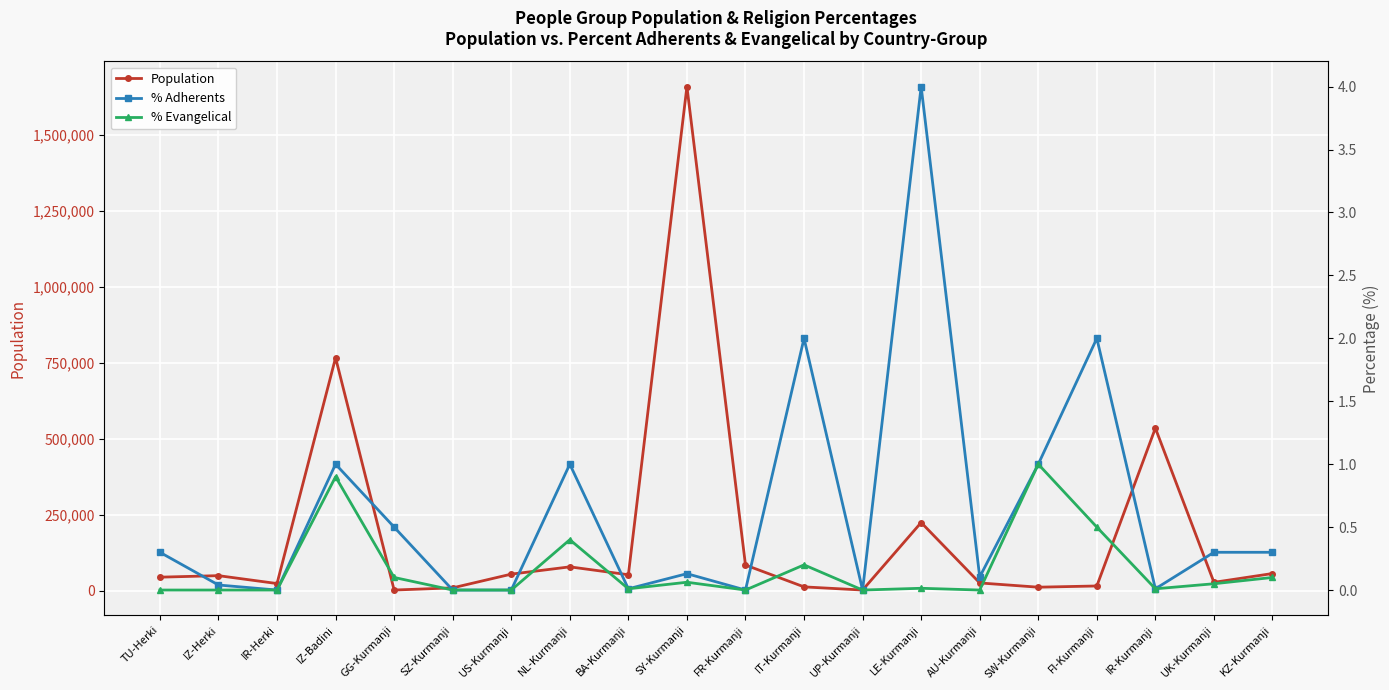

Reading right to left, extract all data points from this chart.

Population: 56000.0	27000.0	535000.0	15000.0	11000.0	25000.0	224000.0	1600.0	12000.0	84000.0	1660000.0	52000.0	78000.0	54000.0	8800.0	1600.0	767000.0	23000.0	49000.0	44000.0
% Adherents: 0.3	0.3	0.0	2.0	1.0	0.1	4.0	0.0	2.0	0.0	0.1	0.0	1.0	0.0	0.0	0.5	1.0	0.0	0.0	0.3
% Evangelical: 0.1	0.1	0.0	0.5	1.0	0.0	0.0	0.0	0.2	0.0	0.1	0.0	0.4	0.0	0.0	0.1	0.9	0.0	0.0	0.0